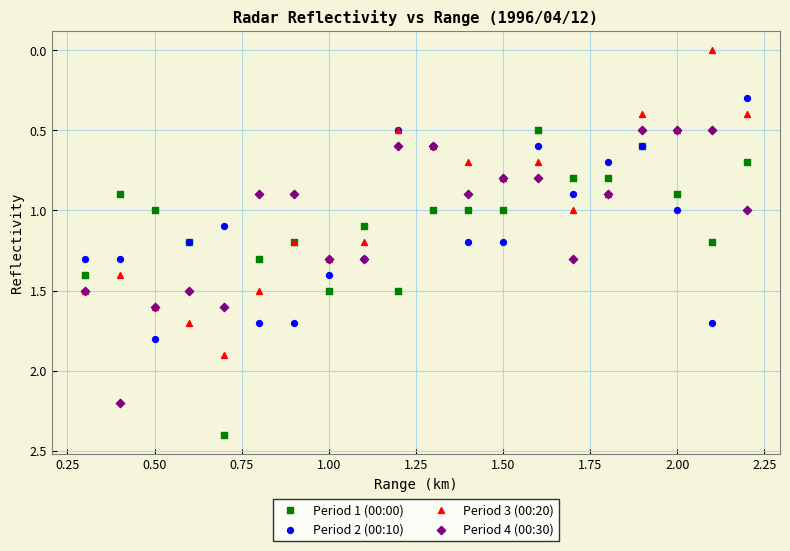

Which series contains the lowest Y value?

Period 3 (00:20)